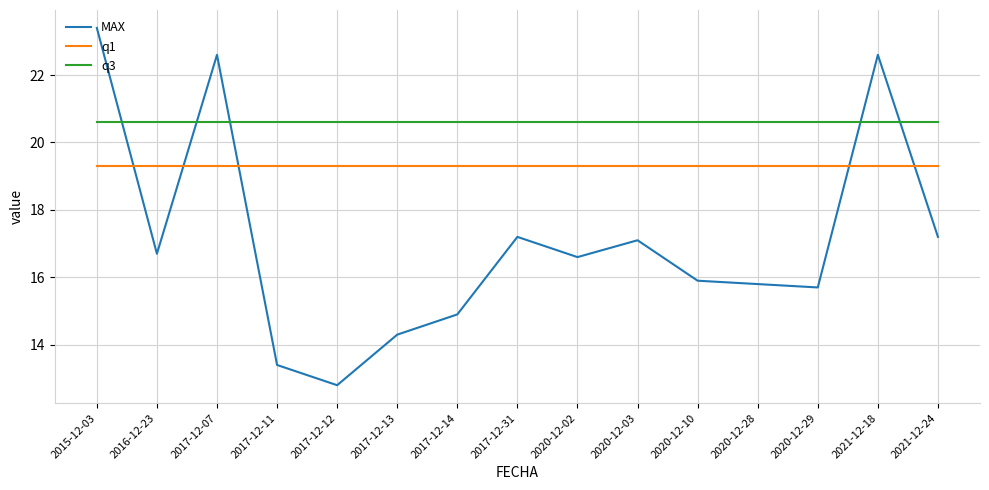

True or false: q3 has a value of 20.6 at 2017-12-11.

True